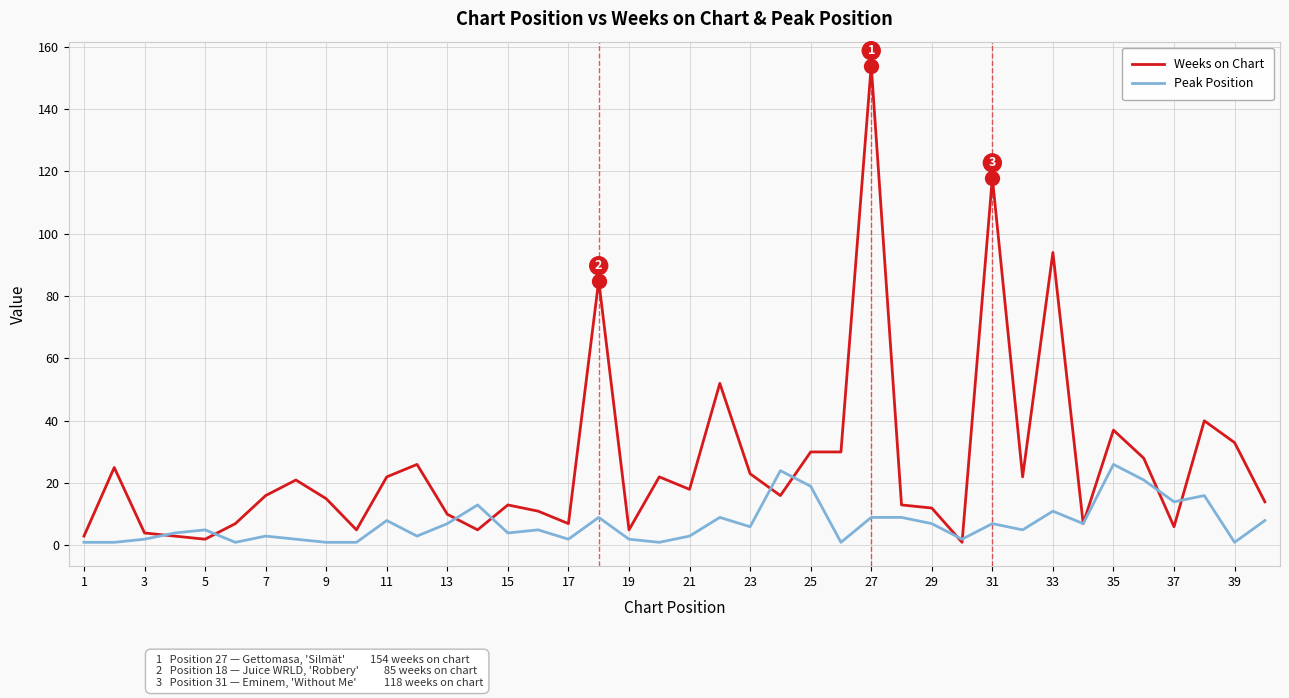

Which series has the largest total across all categories?

Weeks on Chart